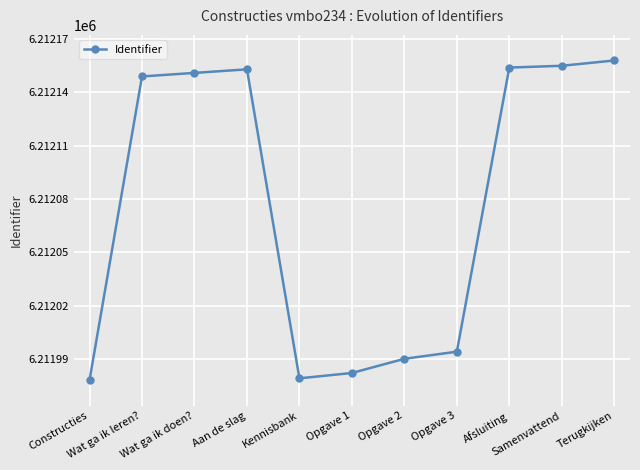

What is the value of the 3rd point from the left?

6212151